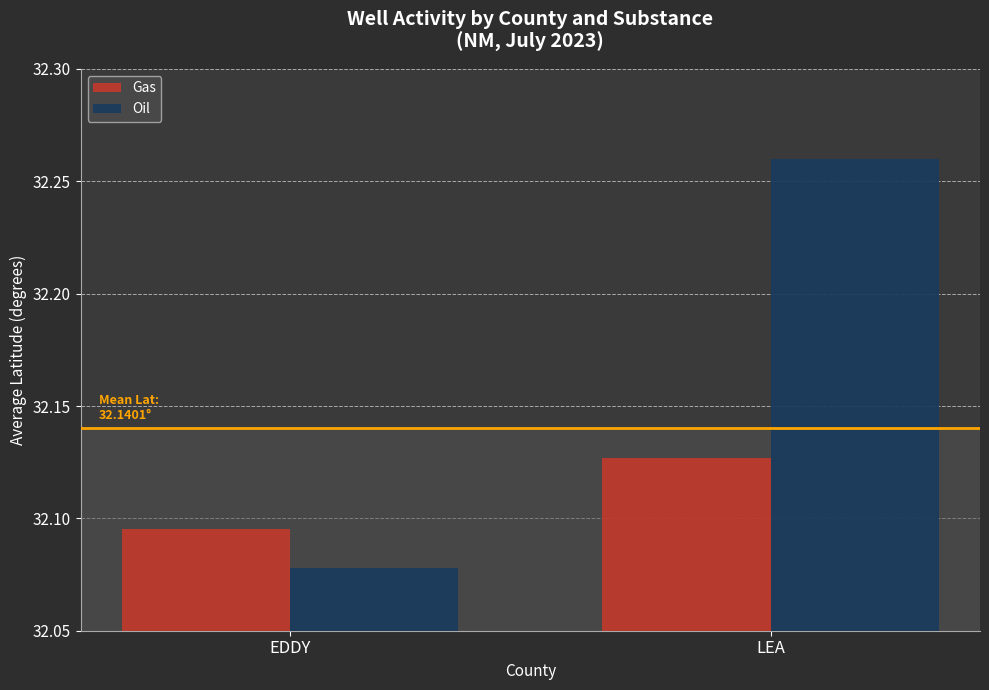

How many categories are shown in the chart?

2